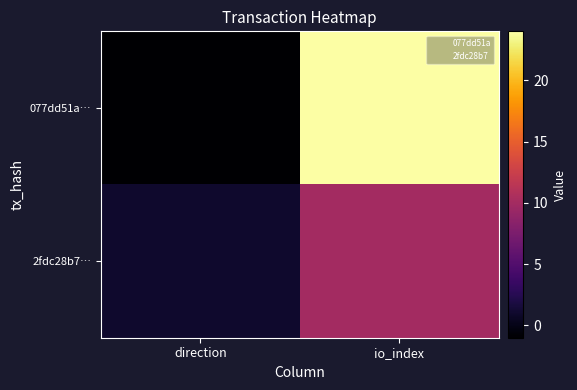

What is the spread (max minus min) of values at direction?

2